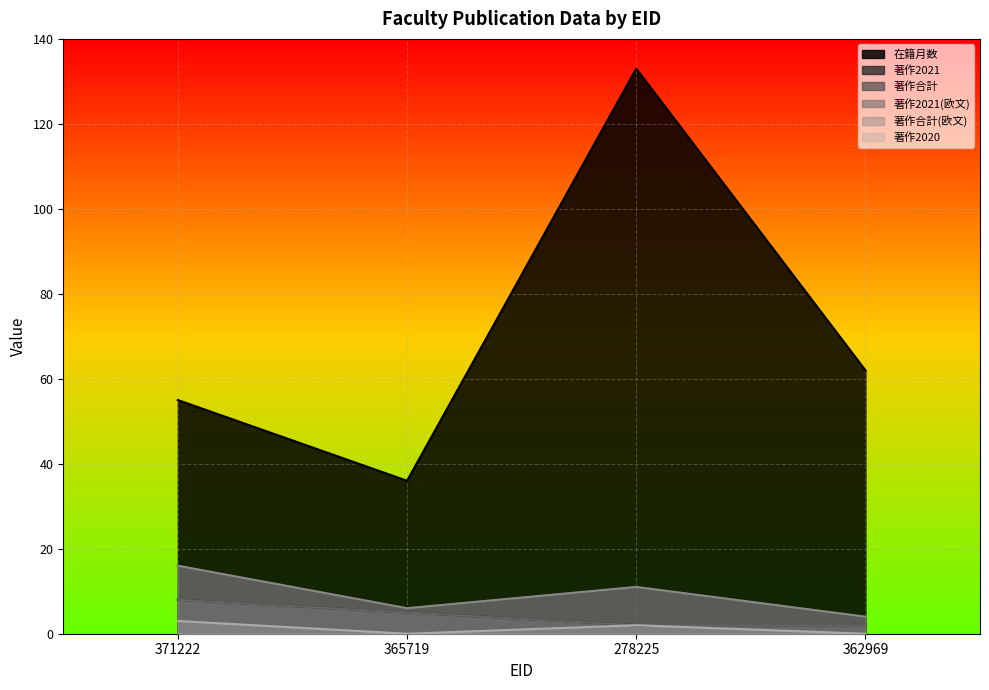

What is the average value of the 在籍月数 series?

72